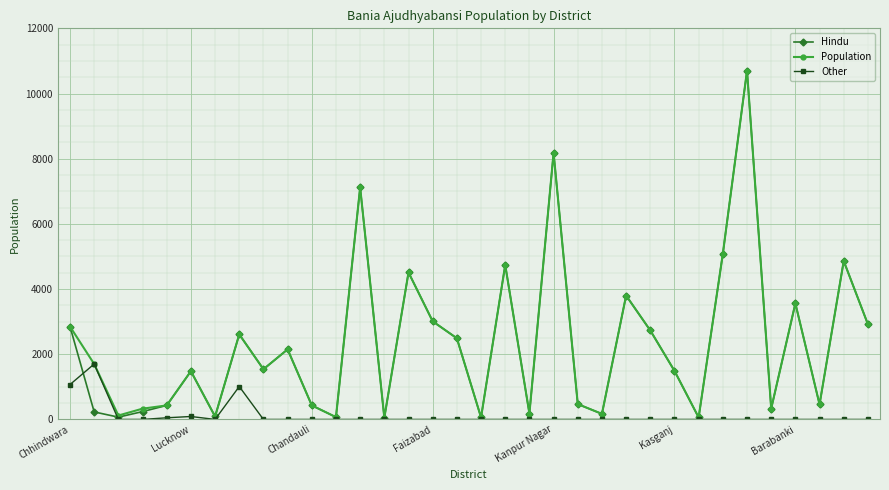

What is the maximum value shown in the chart?

10700